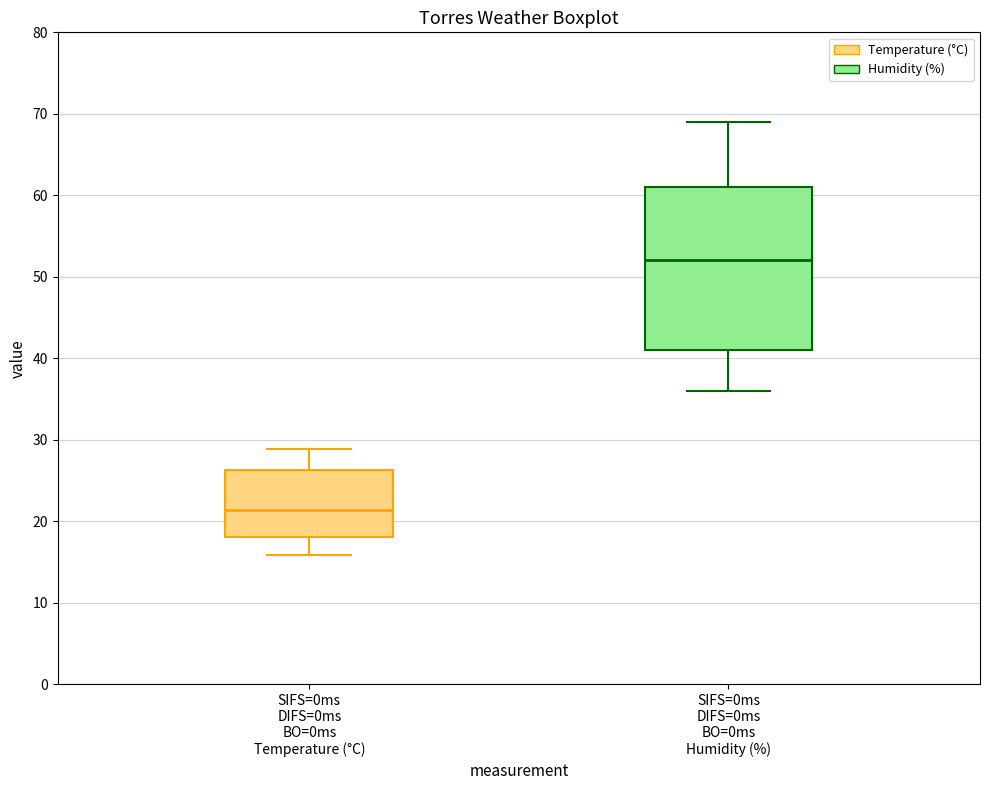

Which box is the tallest, from its lower edge to its upper edge?

SIFS=0ms DIFS=0ms BO=0ms Humidity (%)